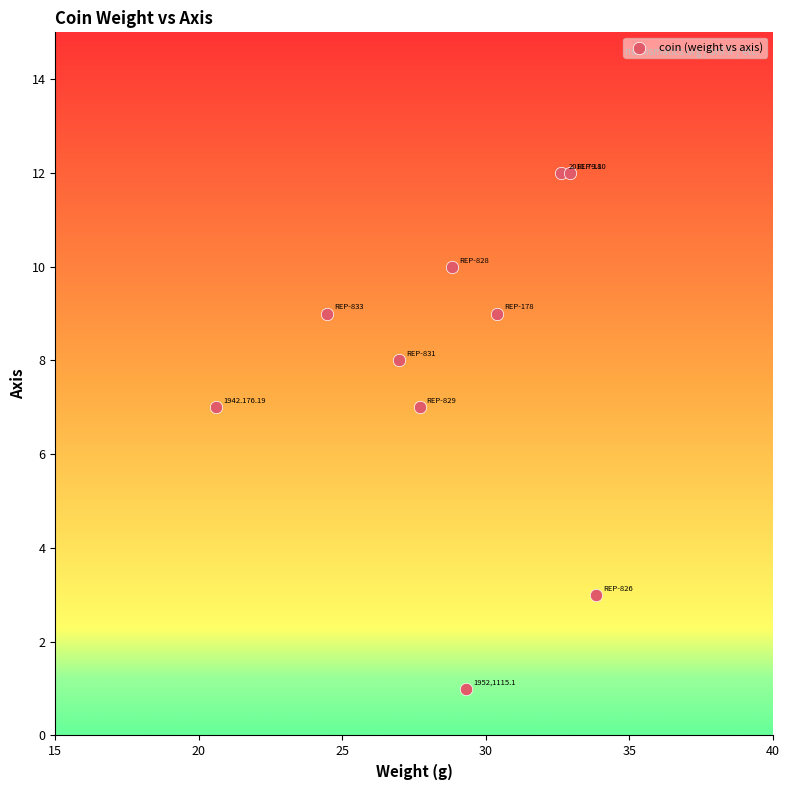

What is the average Y value?

8